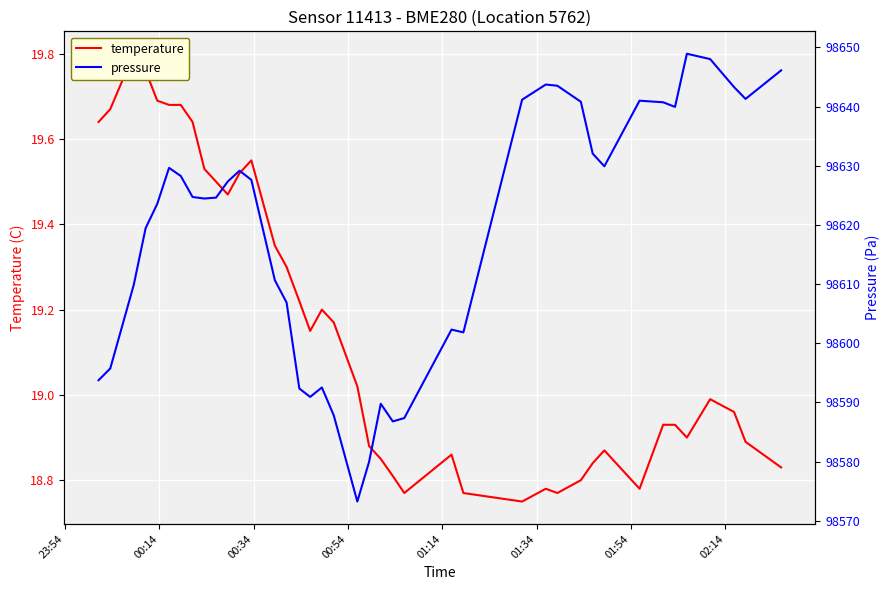

List the series in order of their peak value, lowest first.

temperature, pressure